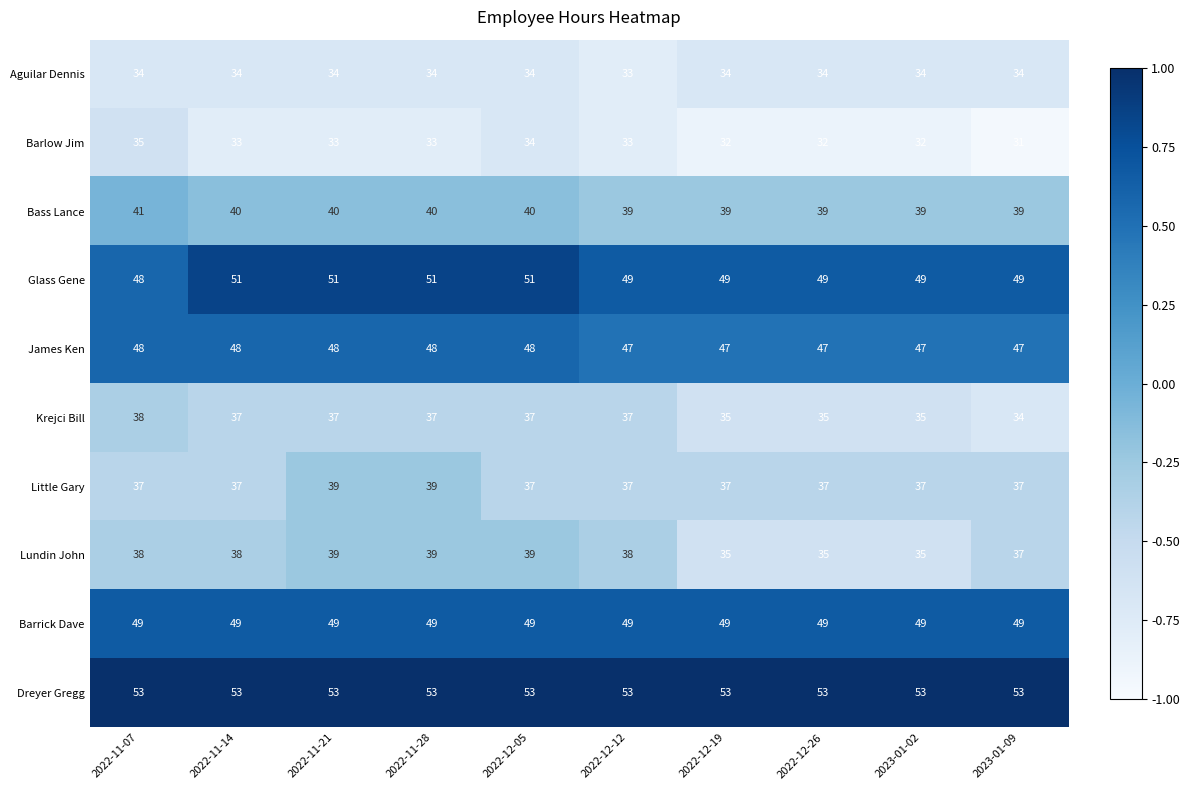

What is the difference between the highest and lowest values at 2022-11-14?

20